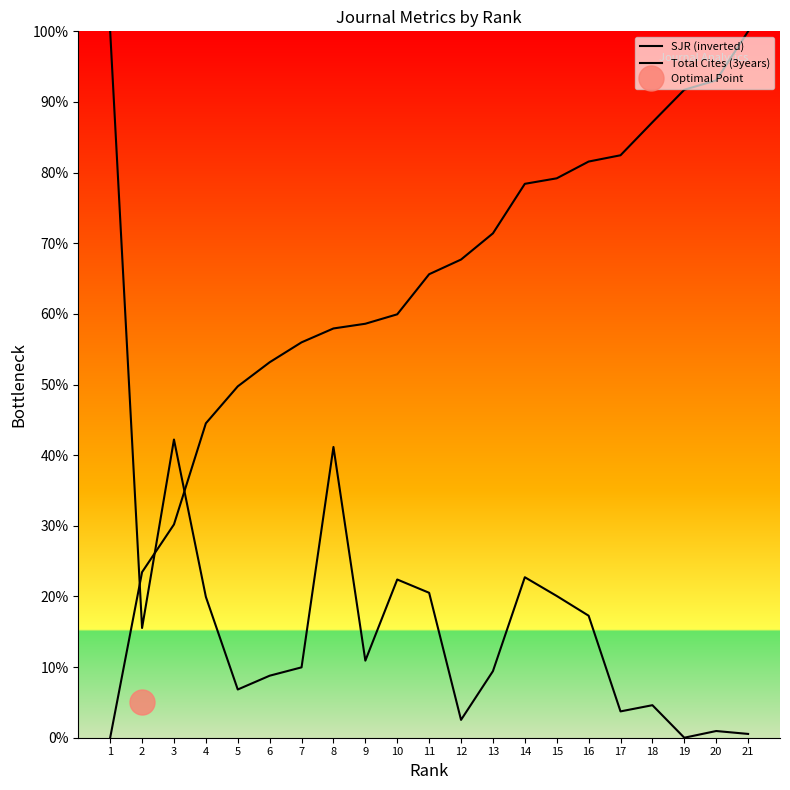

What is the total value across all series at 16?

98.8